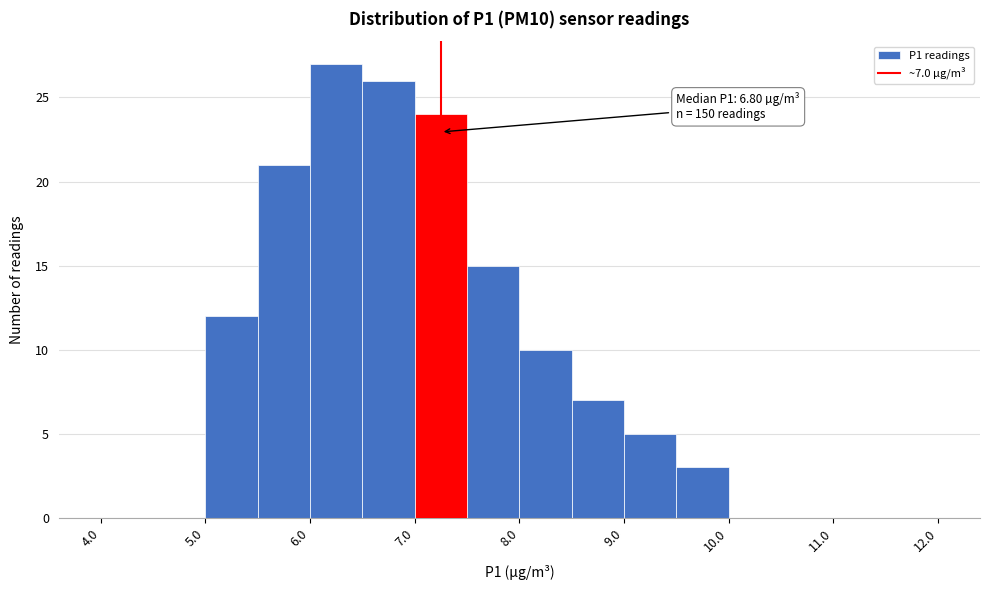

Which range on the x-axis has the tallest bar?

6.0 to 6.5